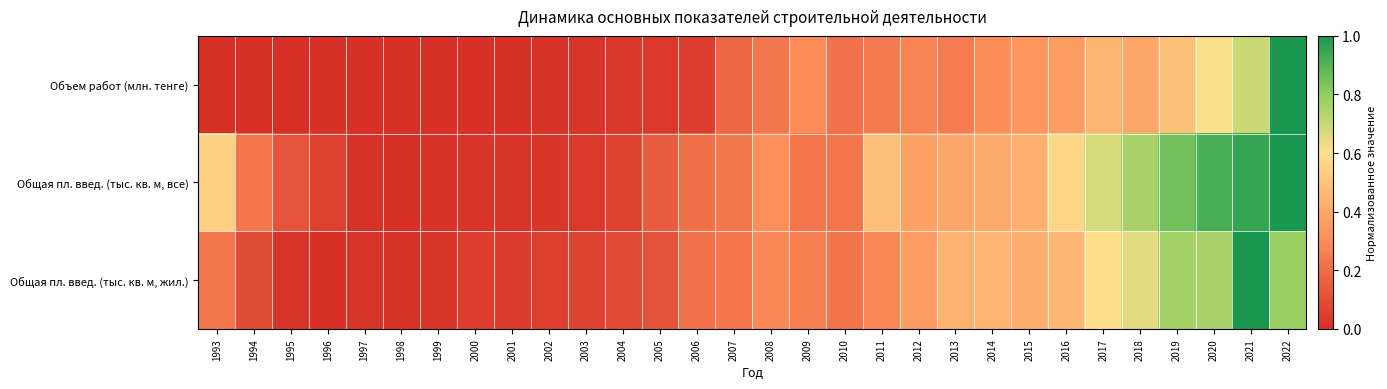

Which series has the largest total across all categories?

Общая пл. введ. (тыс. кв. м, все)